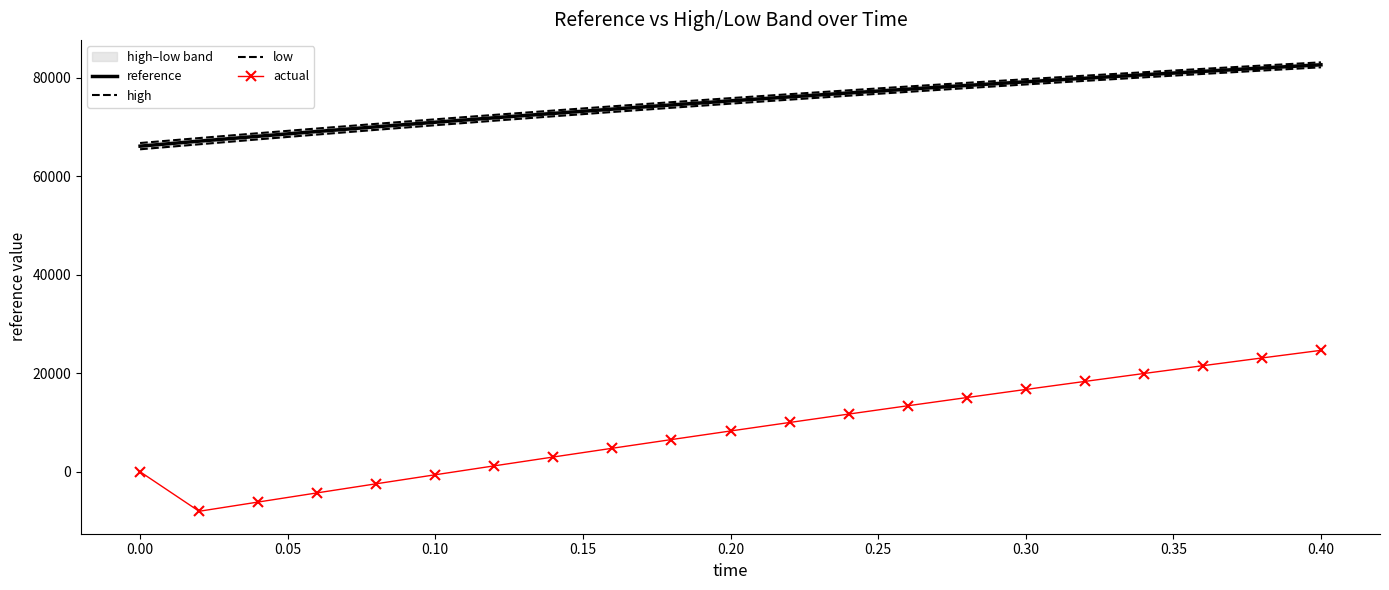

What is the average value of the actual series?

8389.8